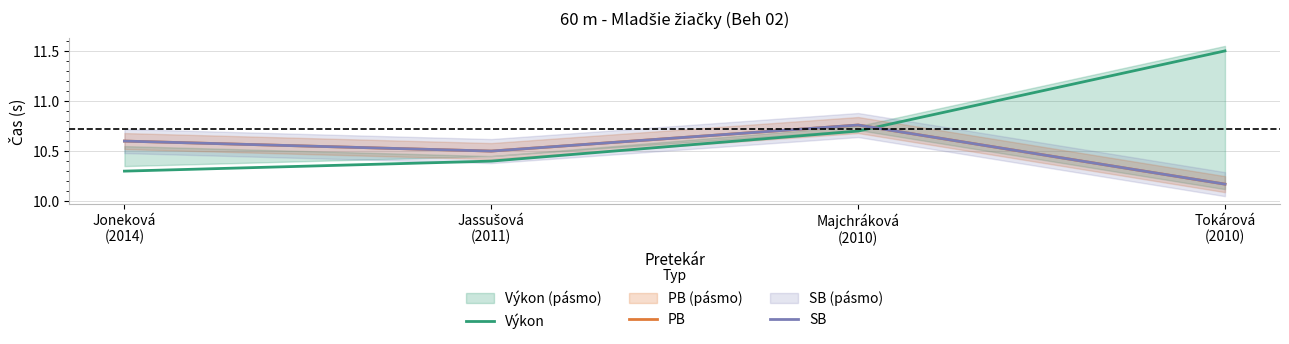

How many interior local peaks does the PB series have?

1